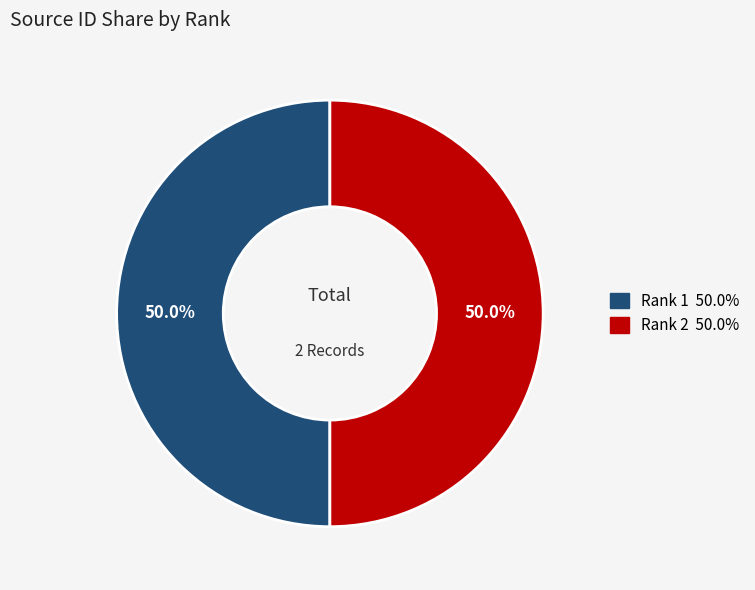

How many slices are in this pie chart?

2